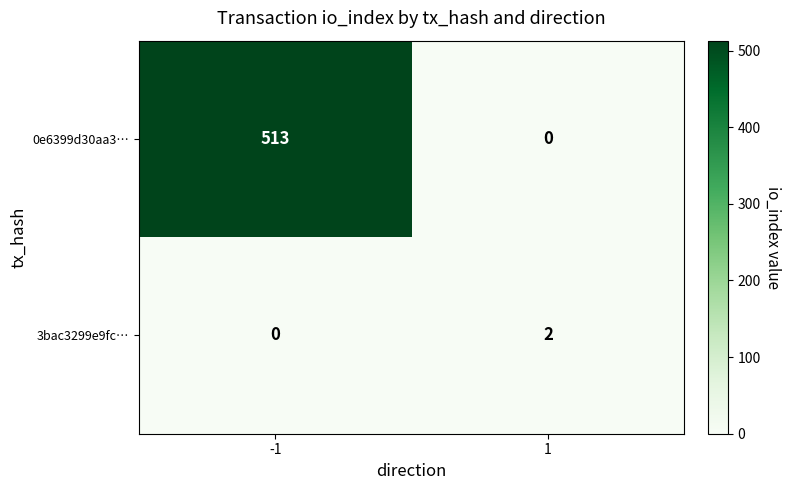

True or false: 0e6399d30aa3… has a value of 278 at 1.

False